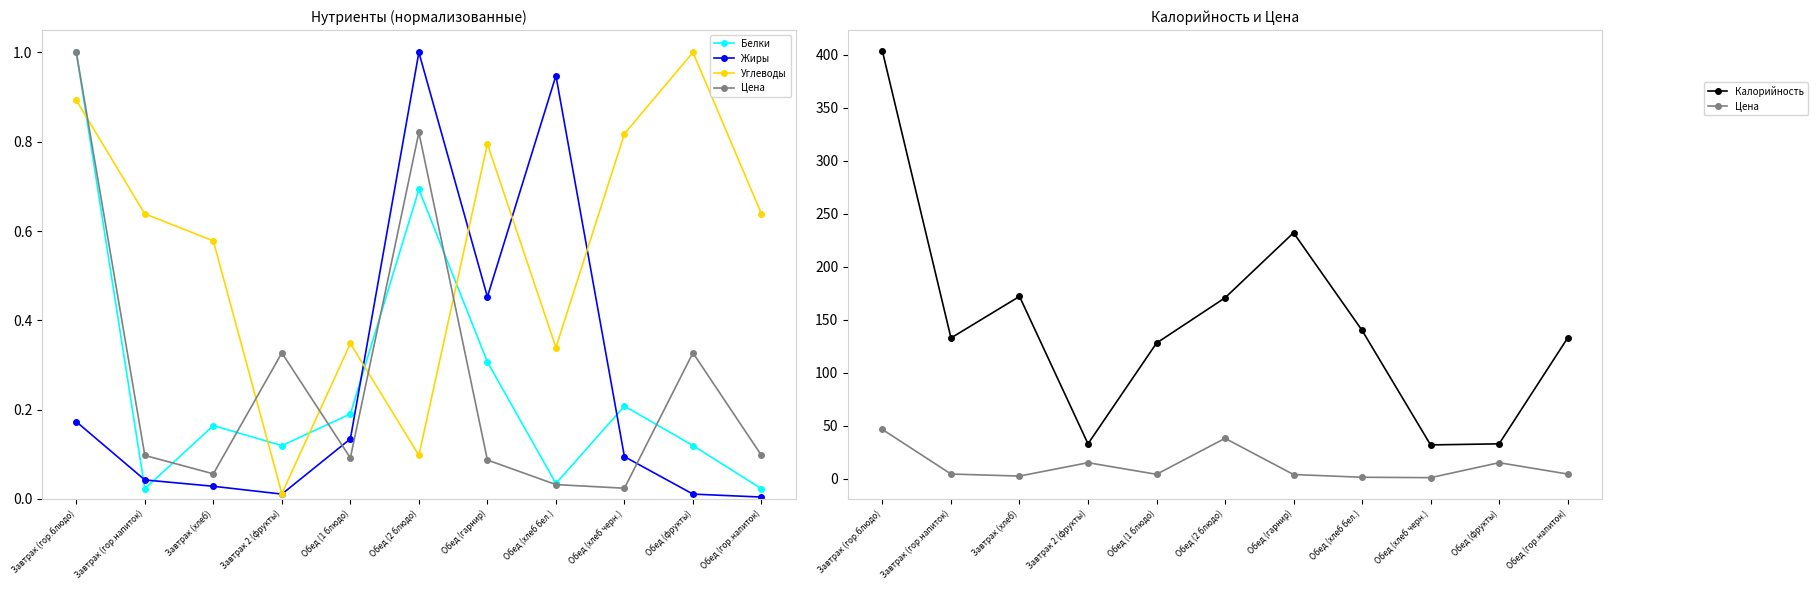

At which category is the sum across all series the highest?

Завтрак (гор.блюдо)